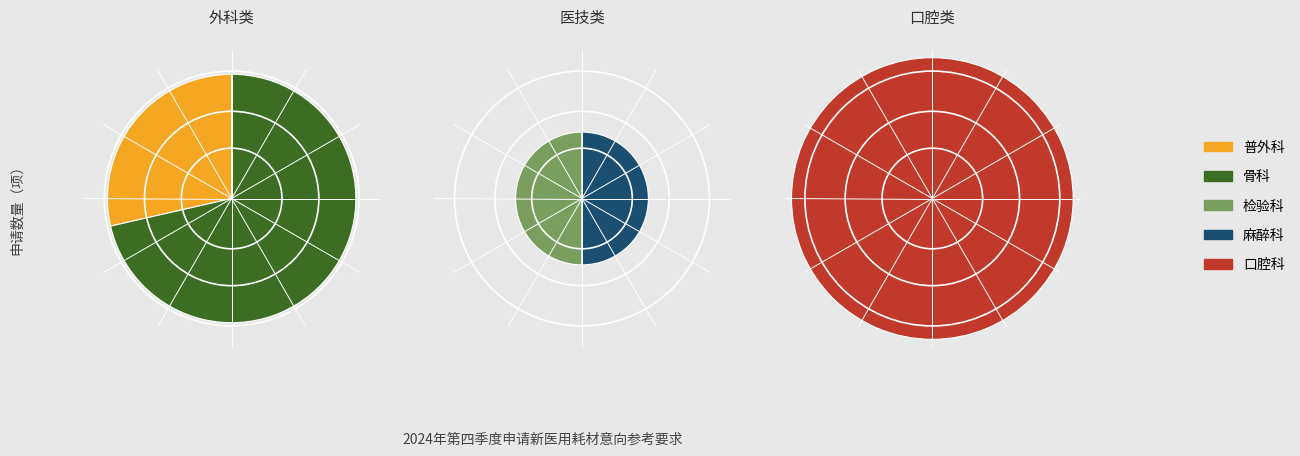

Which has a higher value, 麻醉科 or 普外科?

普外科